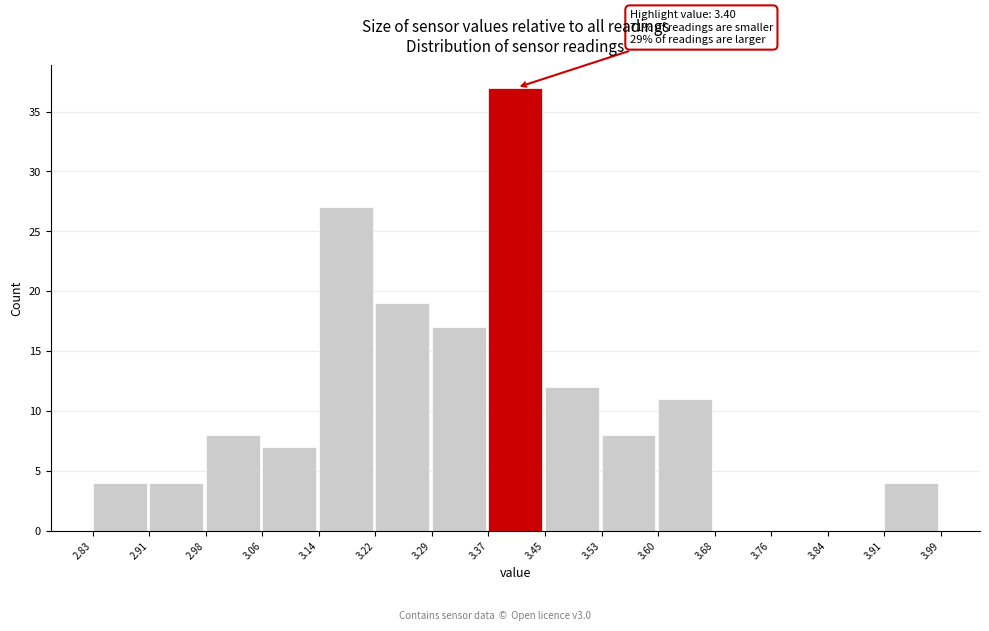

Which range on the x-axis has the tallest bar?

3.37 to 3.45